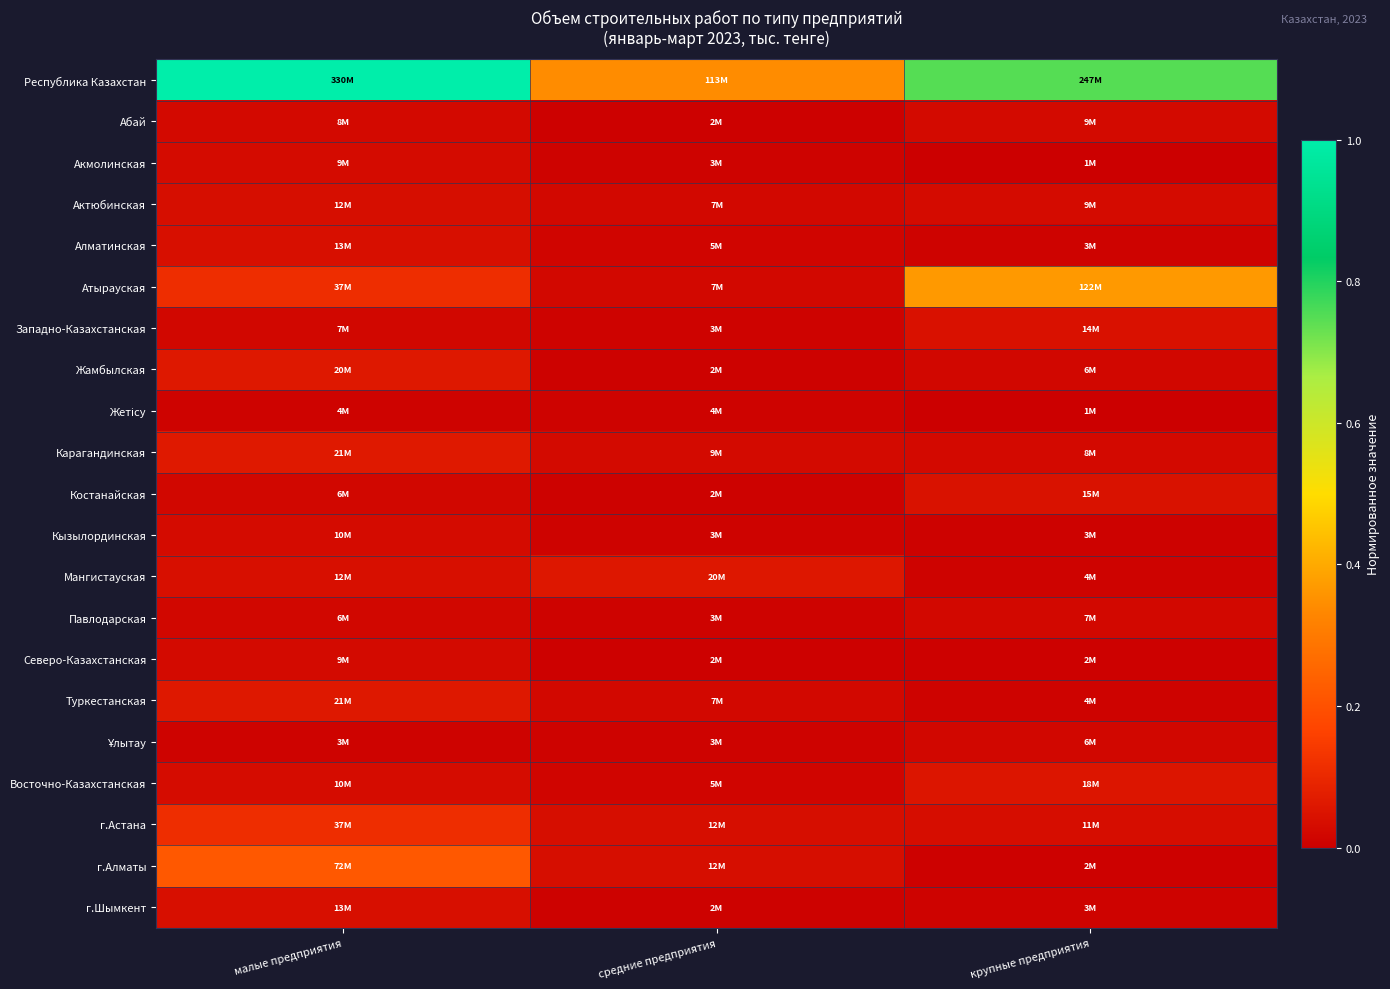

Between малые предприятия and средние предприятия, which series saw the biggest shift?

Республика Казахстан